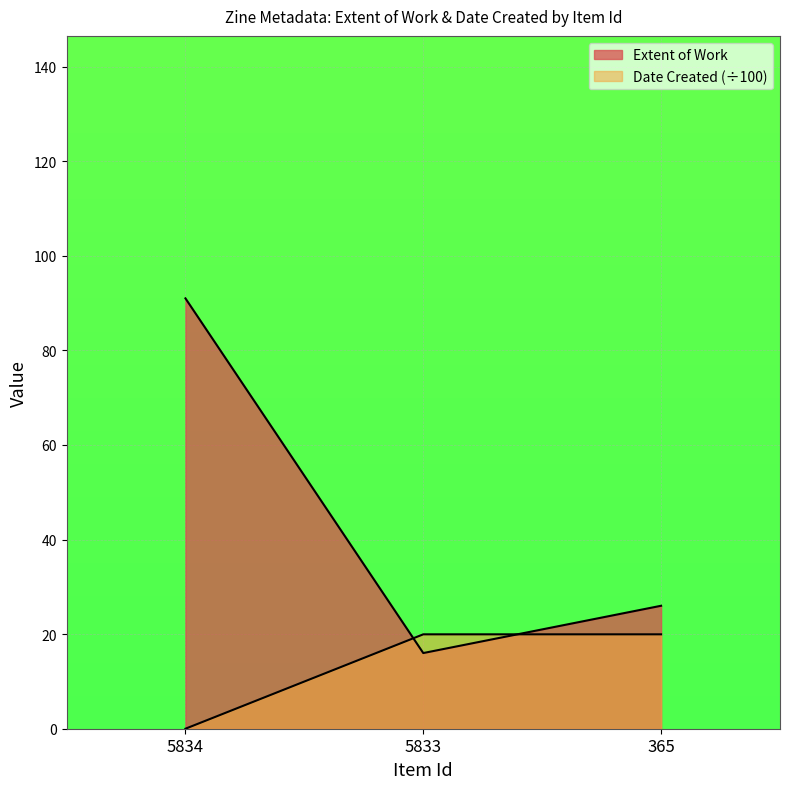

Reading right to left, list all the values displayed in this chart.

Extent of Work: 26.0	16.0	91.0
Date Created: 20.0	20.0	0.0